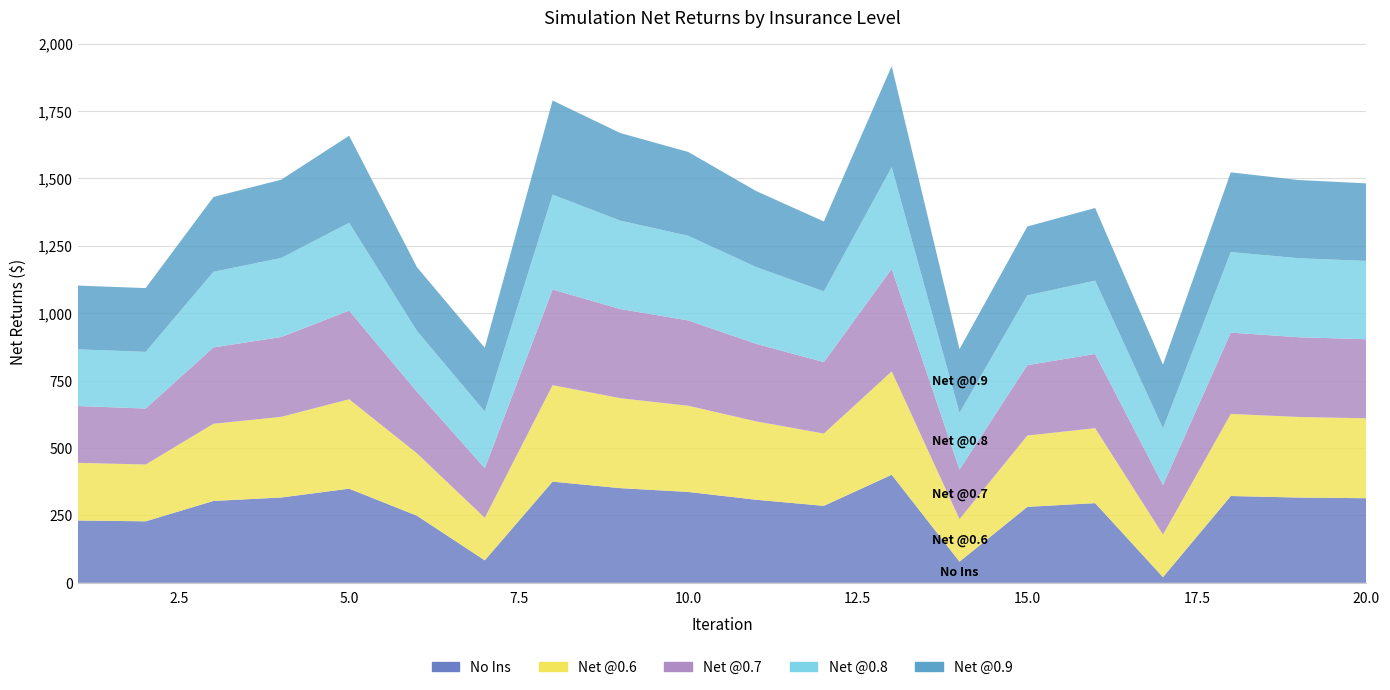

Reading left to right, list all the values displayed in this chart.

No Ins: 1=231.3	2=228.2	3=303.8	4=316.6	5=349.2	6=249.0	7=83.4	8=375.3	9=351.2	10=337.2	11=308.2	12=285.6	13=400.9	14=78.7	15=281.9	16=295.6	17=21.1	18=322.1	19=316.4	20=313.9
Net @0.6: 1=213.8	2=210.7	3=286.3	4=299.1	5=331.7	6=231.5	7=157.7	8=357.8	9=333.7	10=319.7	11=290.7	12=268.1	13=383.4	14=157.7	15=264.4	16=278.1	17=157.7	18=304.5	19=298.8	20=296.4
Net @0.7: 1=210.8	2=207.8	3=283.3	4=296.2	5=328.8	6=228.5	7=184.0	8=354.9	9=330.8	10=316.7	11=287.8	12=265.2	13=380.5	14=184.0	15=261.4	16=275.2	17=184.0	18=301.6	19=295.9	20=293.4
Net @0.8: 1=210.2	2=210.2	3=280.4	4=293.3	5=325.9	6=225.6	7=210.2	8=352.0	9=327.8	10=313.8	11=284.9	12=262.2	13=377.5	14=210.2	15=258.5	16=272.2	17=210.2	18=298.7	19=293.0	20=290.5
Net @0.9: 1=236.5	2=236.5	3=277.5	4=290.4	5=322.9	6=236.5	7=236.5	8=349.1	9=324.9	10=310.9	11=281.9	12=259.3	13=374.6	14=236.5	15=255.6	16=269.3	17=236.5	18=295.8	19=290.1	20=287.6